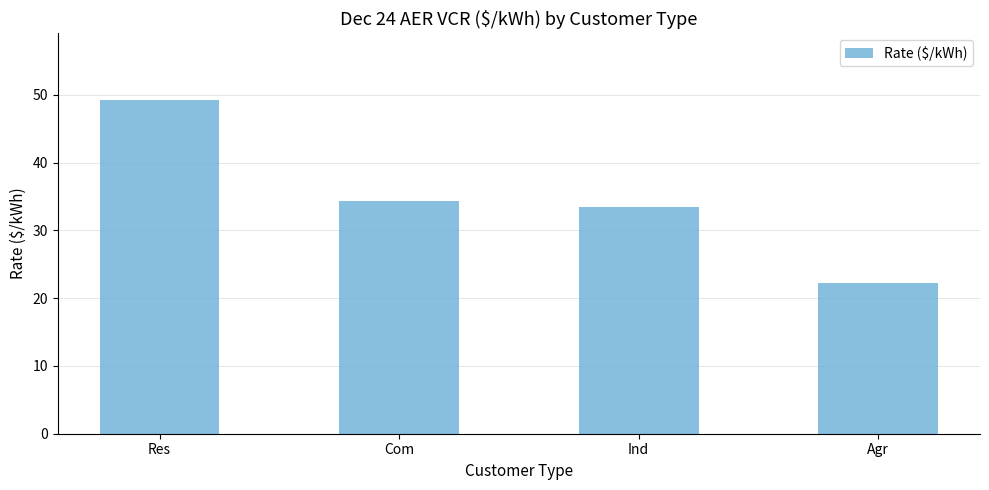

Which has a higher value, Agr or Com?

Com